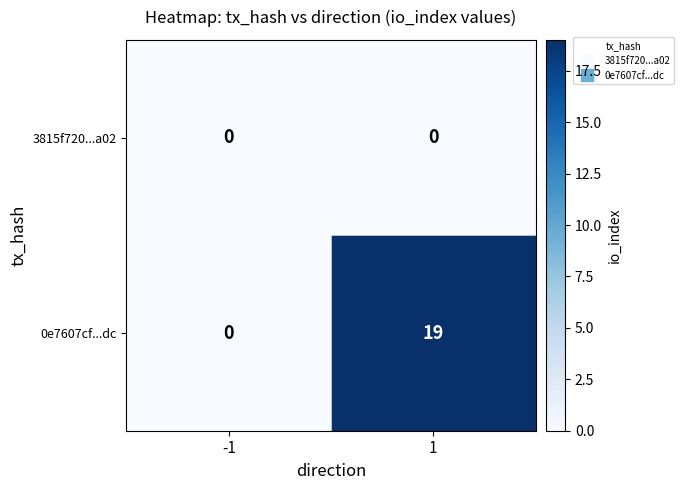

Is it true that 0e7607cf...dc equals 7 at 1?

False